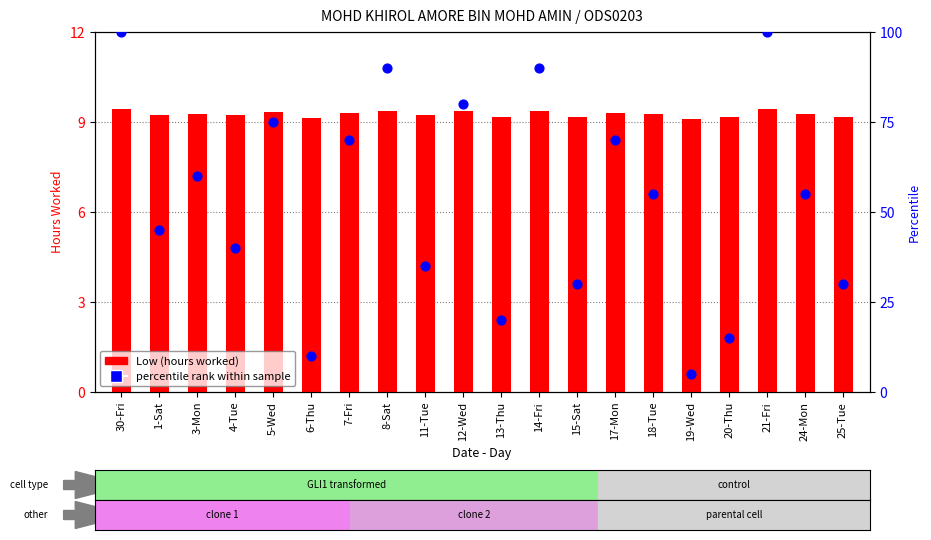

At which category is the sum across all series the highest?

30-Fri